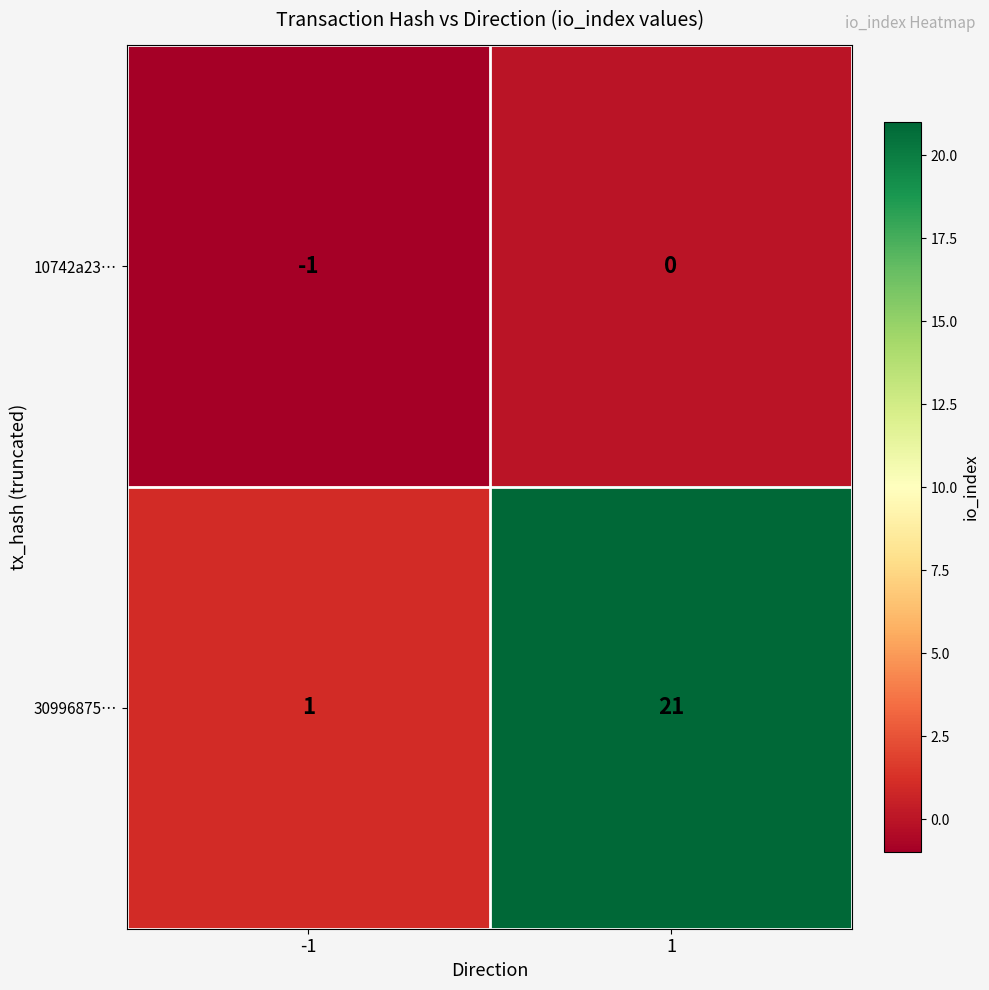

At -1, list the series in order from smallest to largest.

10742a23…, 30996875…